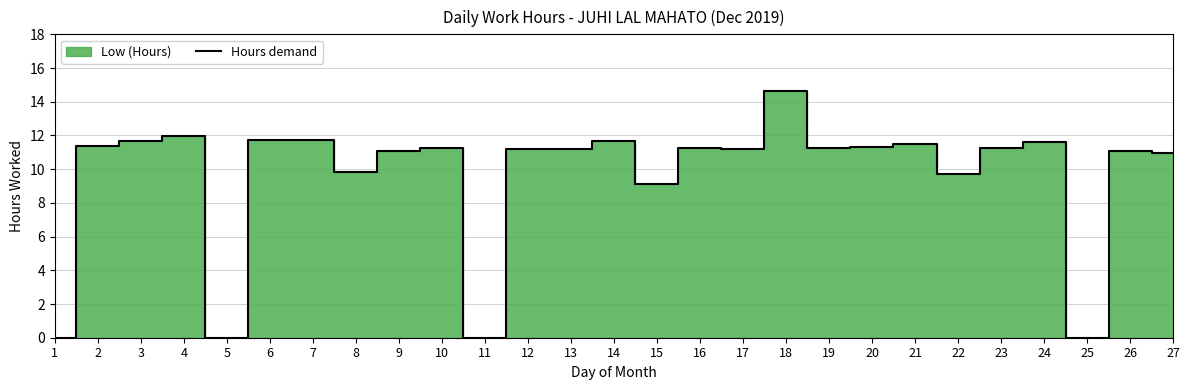

What is the greatest value displayed?

14.6